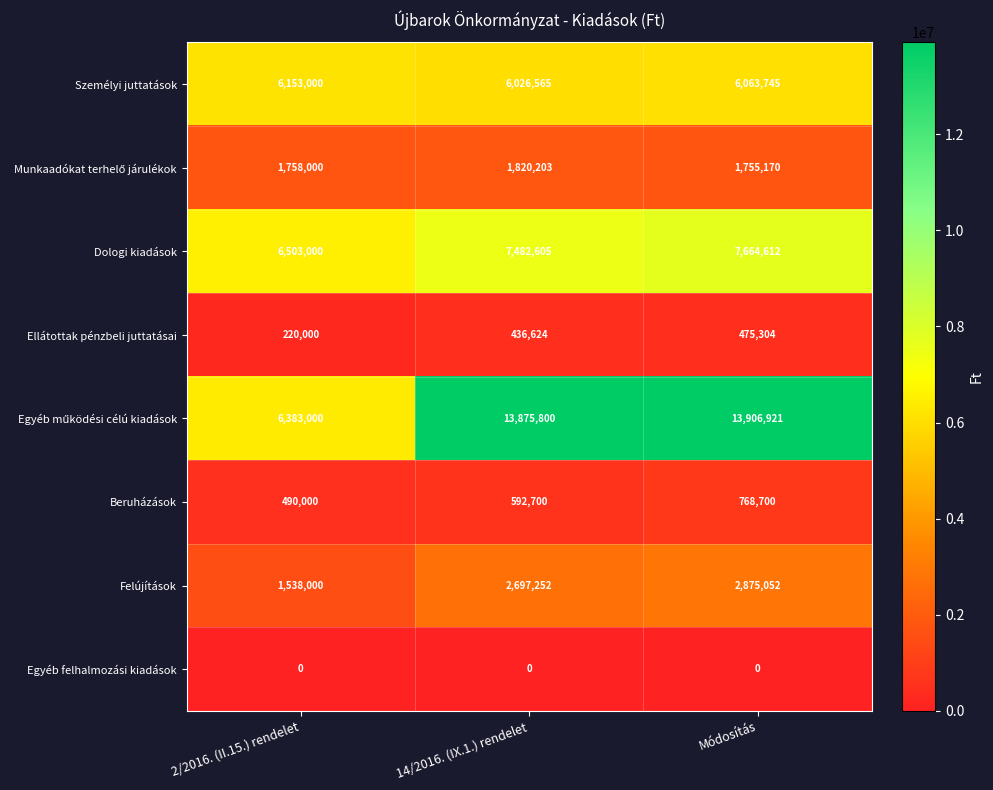

The value of Ellátottak pénzbeli juttatásai at 2/2016. (II.15.) rendelet is 220000. True or false?

True